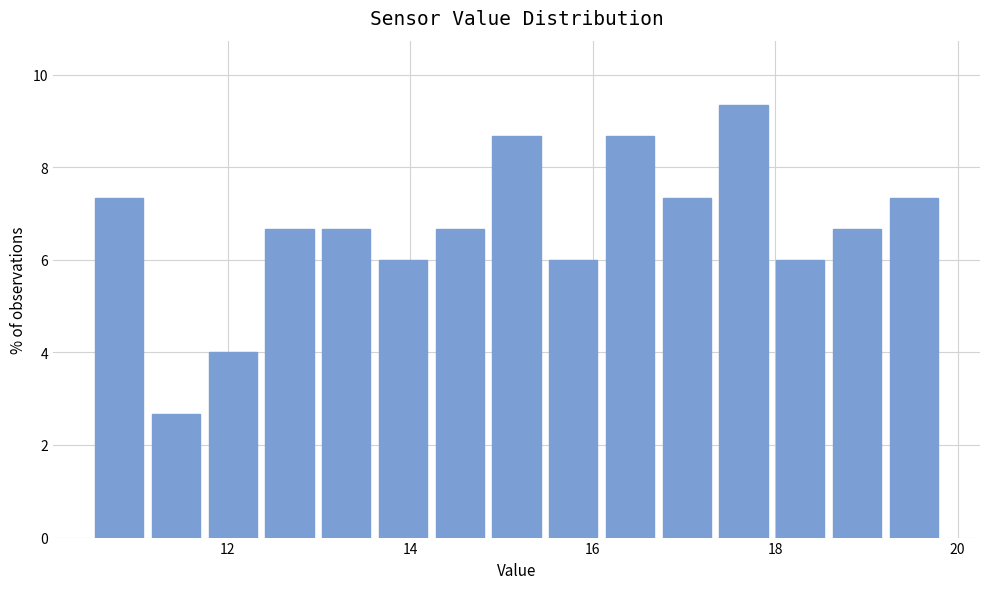

Read against the x-axis, roughly where is the centre of the tallest bar?

17.6